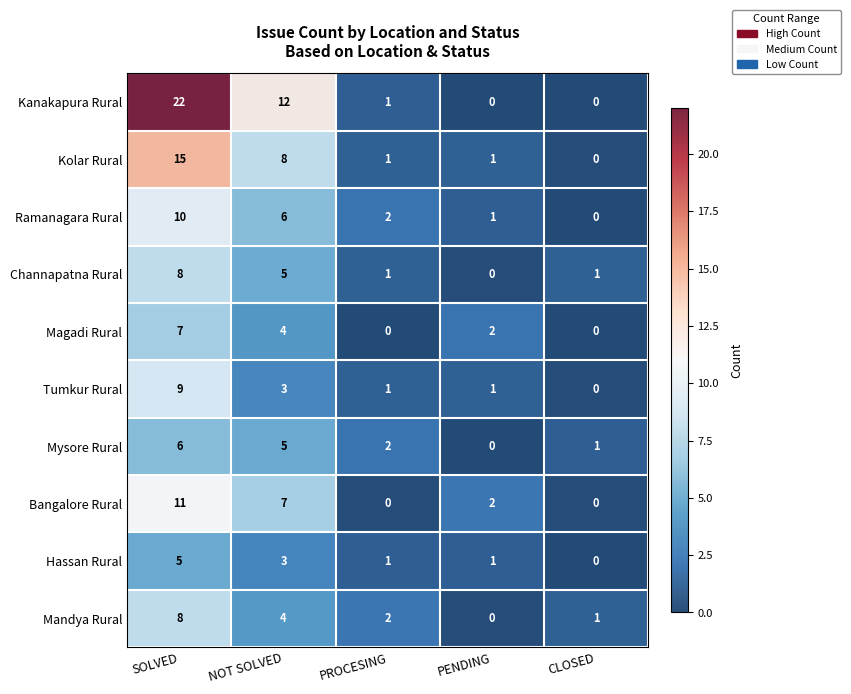

What is the average value of the Kanakapura Rural series?

7